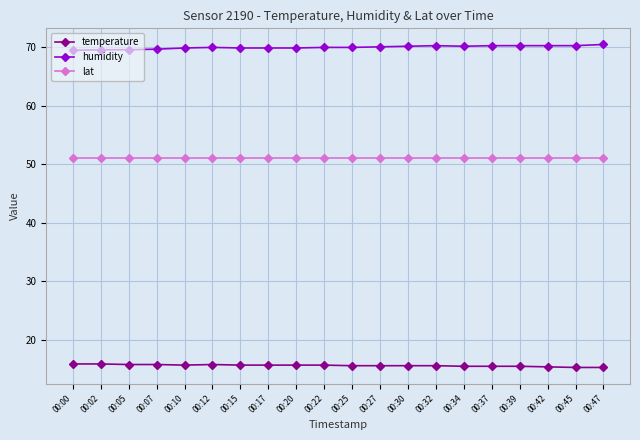

What is the value of the humidity point at the 12th from the left?

70.1